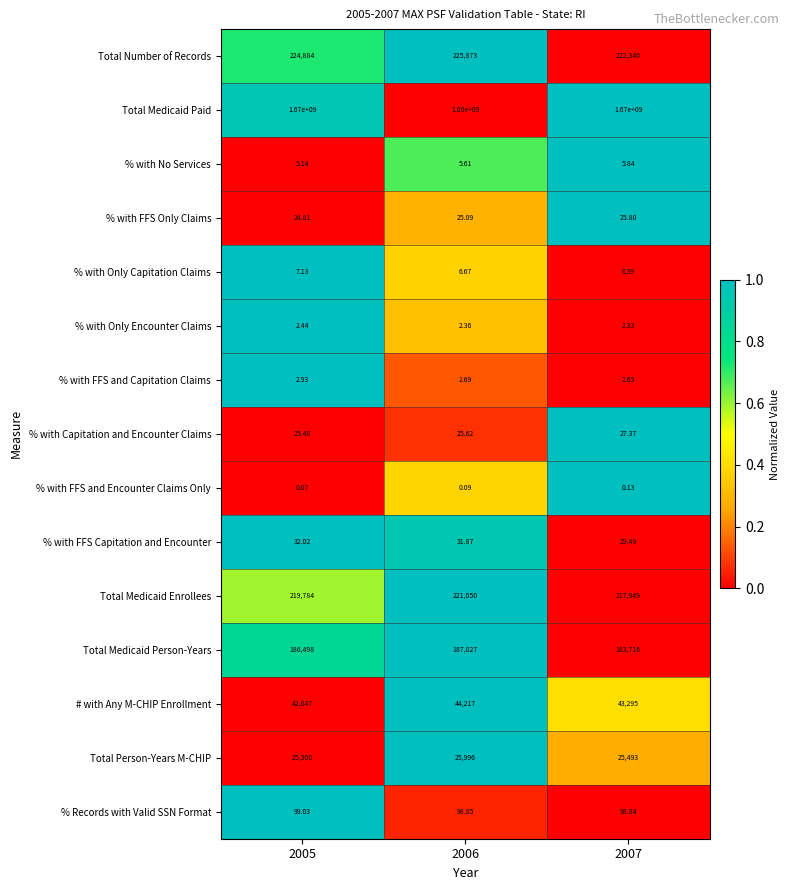

Is the value of Total Medicaid Person-Years at 2005 greater than the value of Total Person-Years M-CHIP at 2006?

Yes